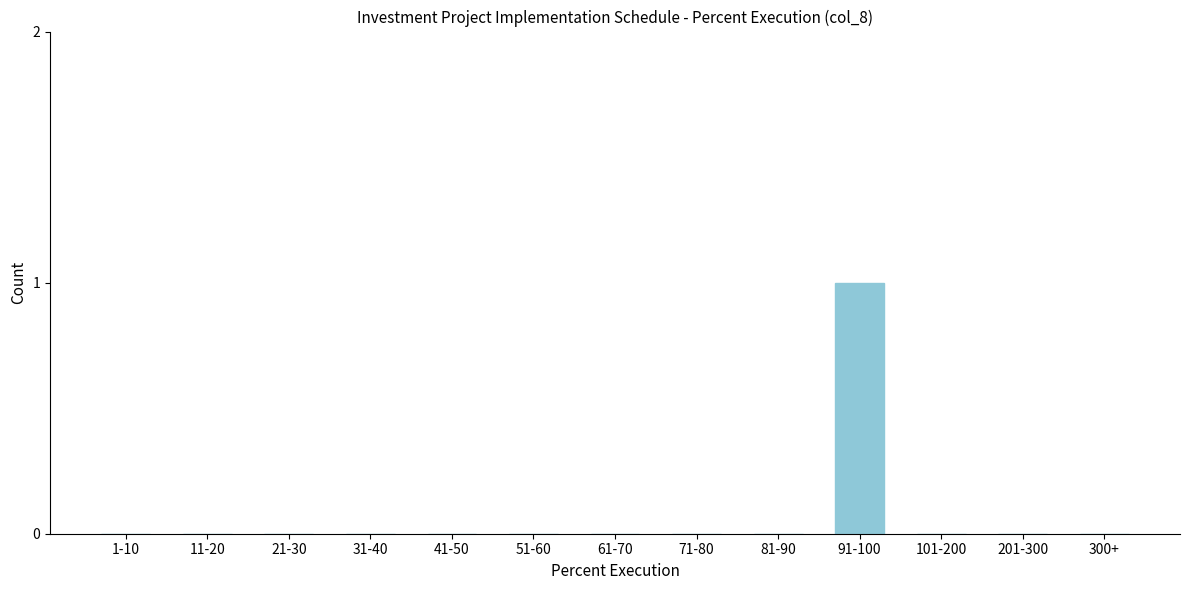

Reading left to right, what are all the values shown in this chart?

1-10=0	11-20=0	21-30=0	31-40=0	41-50=0	51-60=0	61-70=0	71-80=0	81-90=0	91-100=1	101-200=0	201-300=0	300+=0